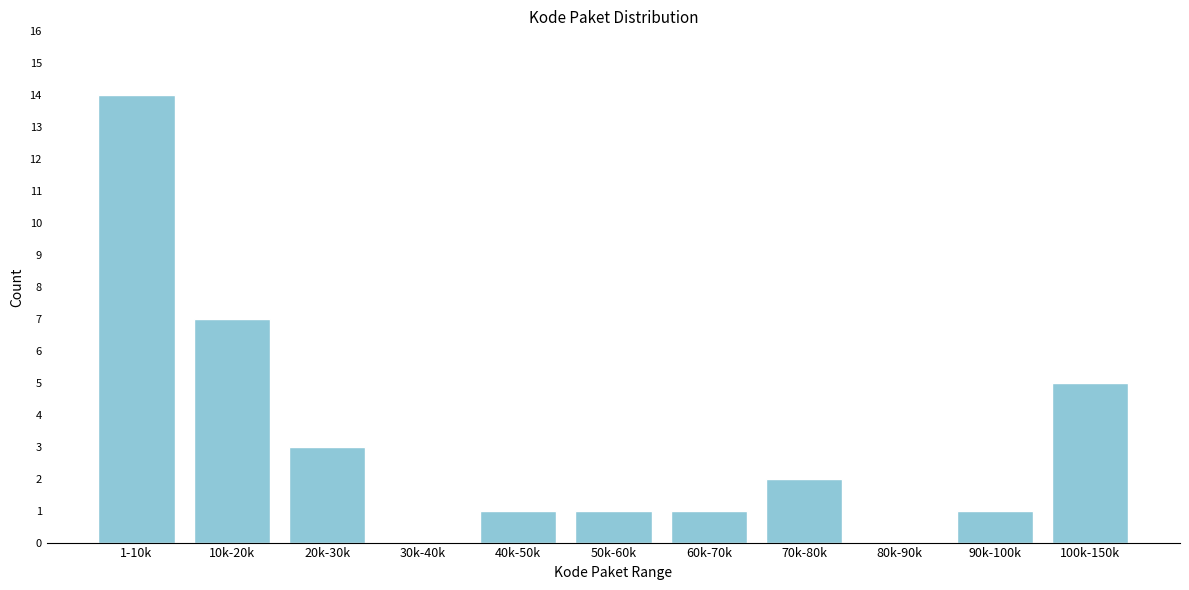

Reading right to left, list all the values displayed in this chart.

100k-150k=5	90k-100k=1	80k-90k=0	70k-80k=2	60k-70k=1	50k-60k=1	40k-50k=1	30k-40k=0	20k-30k=3	10k-20k=7	1-10k=14